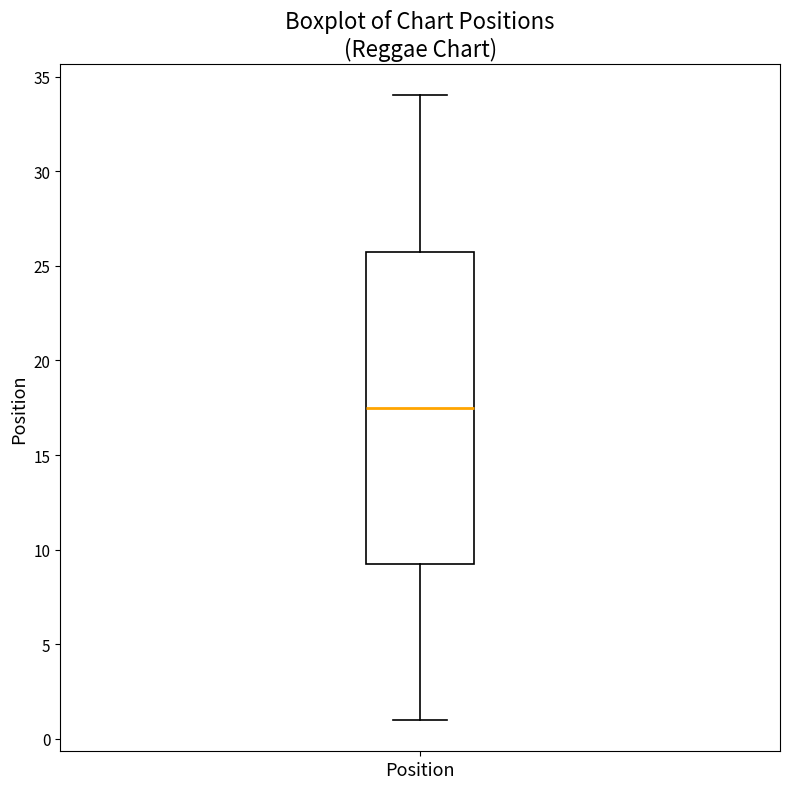

Where does the upper whisker of the box for Position end on the y-axis? The values are not printed on the chart, so give them approximately, as read against the axis.

34.0